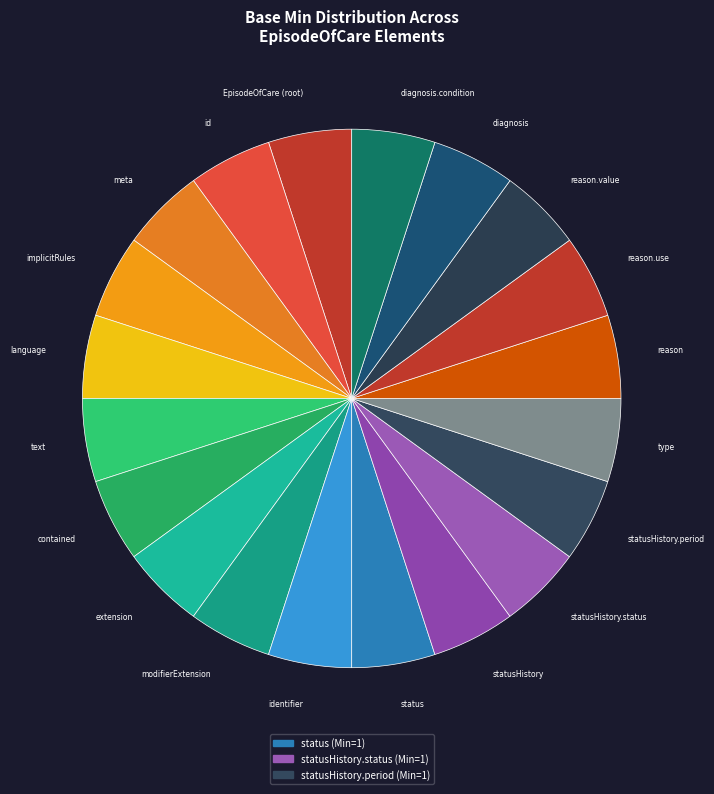

Count the number of slices in the pie.

20